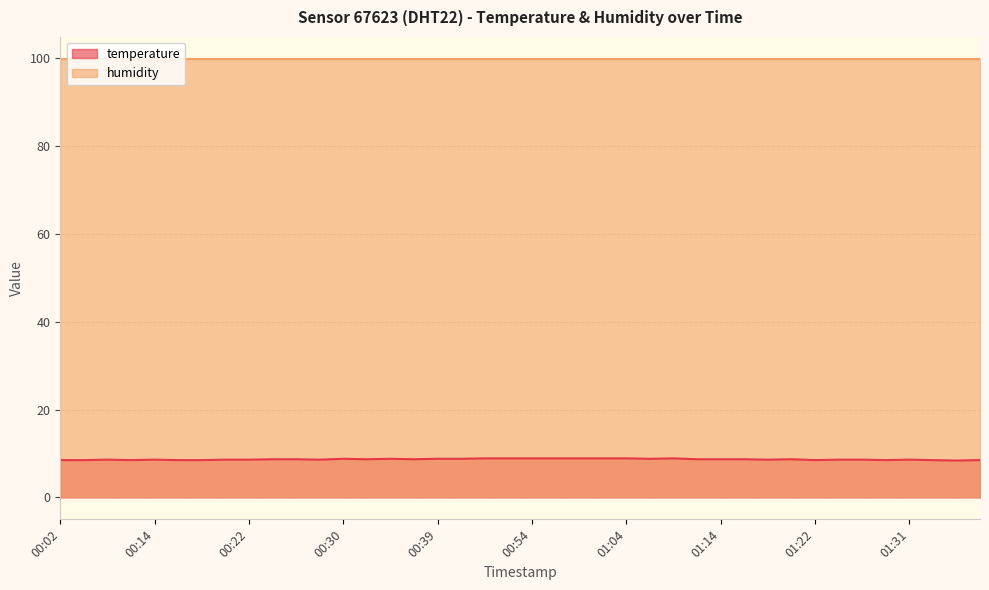

Reading right to left, extract all data points from this chart.

8.5	8.4	8.5	8.6	8.5	8.6	8.6	8.5	8.7	8.6	8.7	8.7	8.7	8.9	8.8	8.9	8.9	8.9	8.9	8.9	8.9	8.9	8.8	8.8	8.7	8.8	8.7	8.8	8.6	8.7	8.7	8.6	8.6	8.5	8.5	8.6	8.5	8.6	8.5	8.5